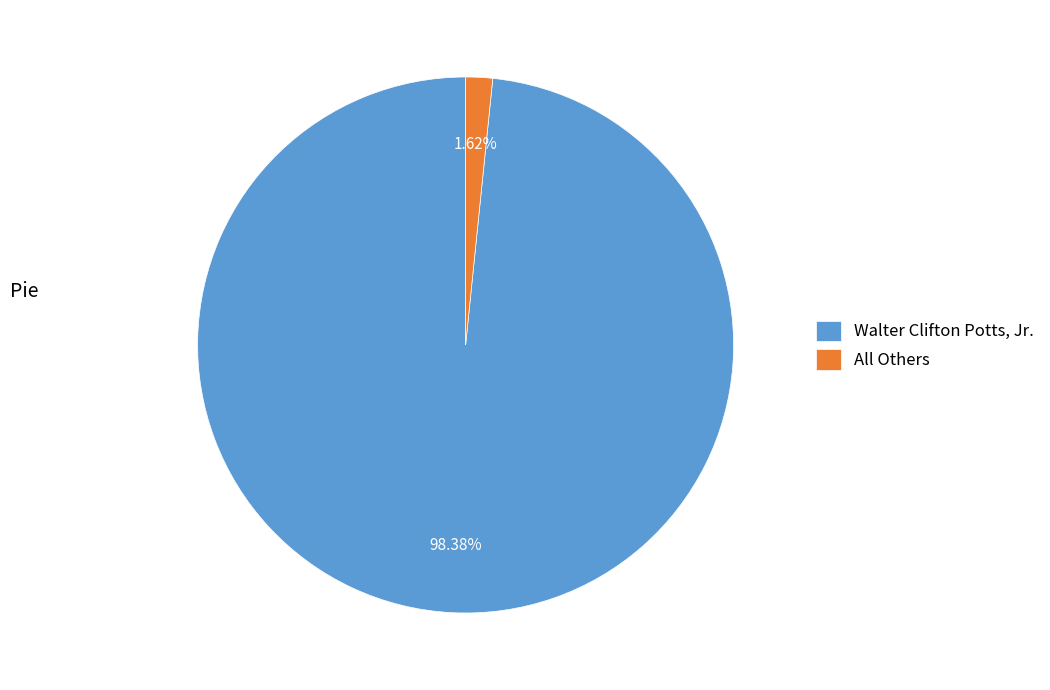

How many segments does this pie chart have?

2